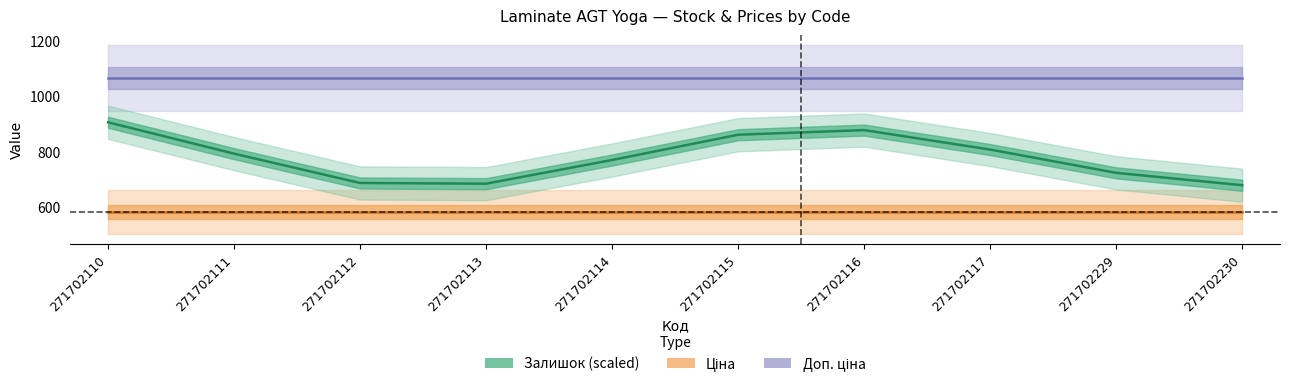

What is the sum of all Ціна values?

5815.3